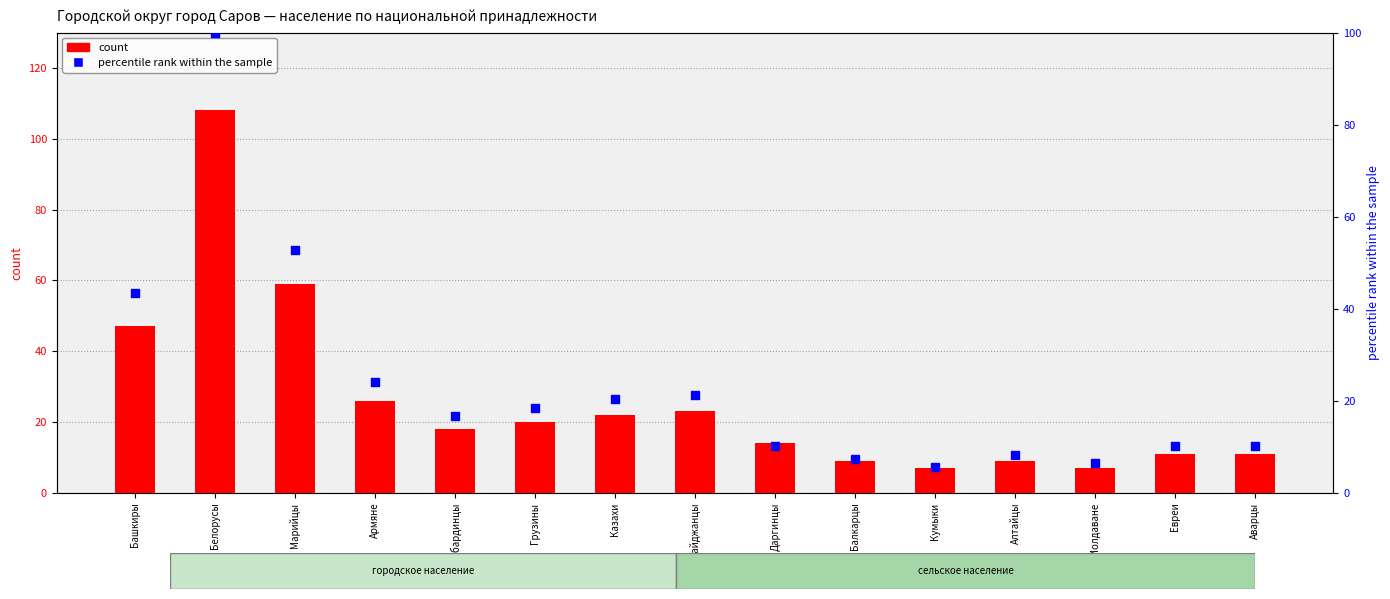

Which series has the largest total across all categories?

count